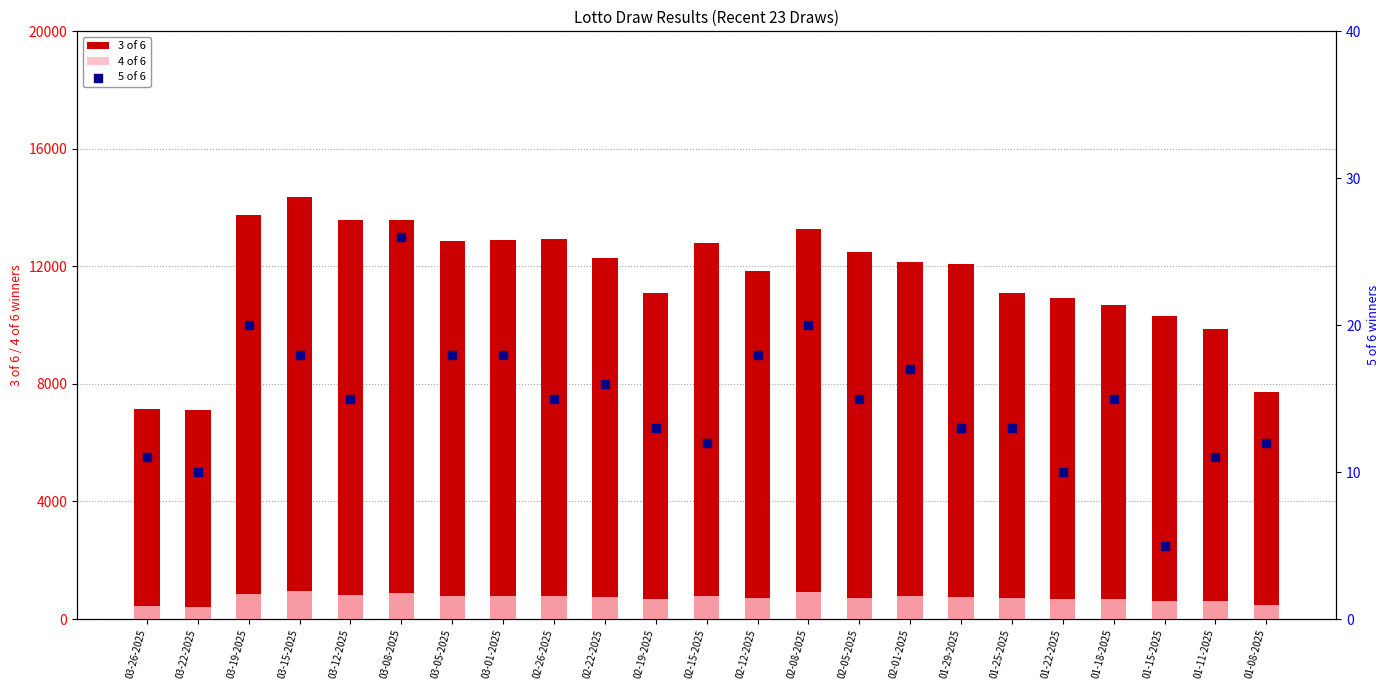

At how many categories does at least one series exceed 12716?

9